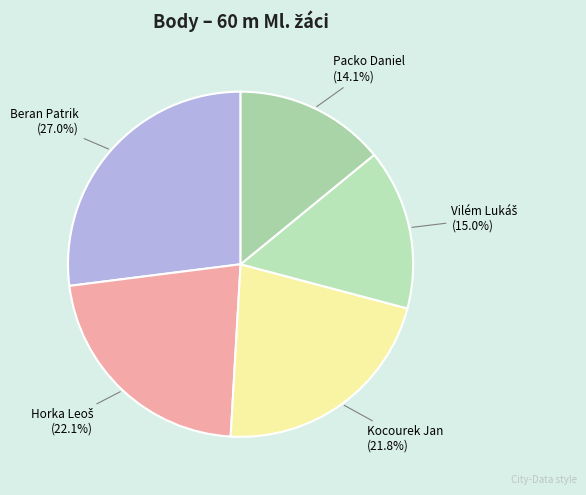

To the nearest percent, what is the difference between the largest and smallest slice percentages?

13%